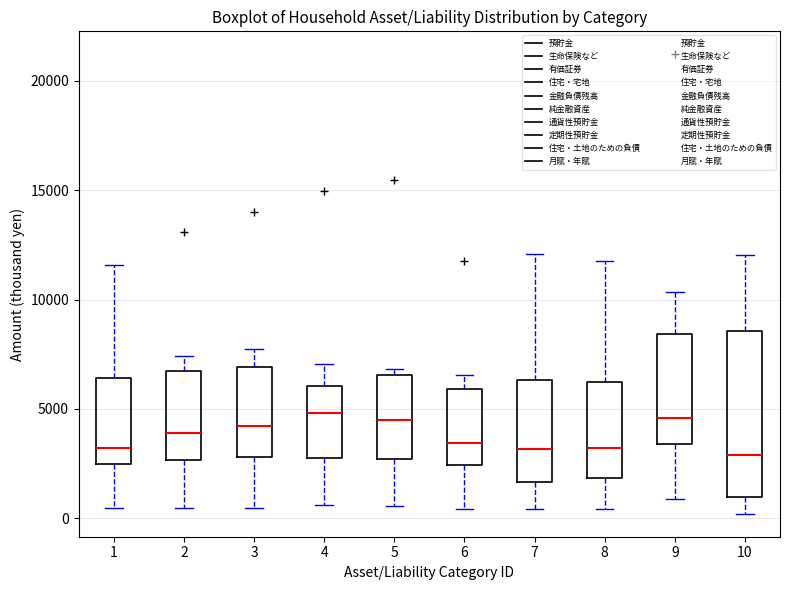

Which box is the tallest, from its lower edge to its upper edge?

10